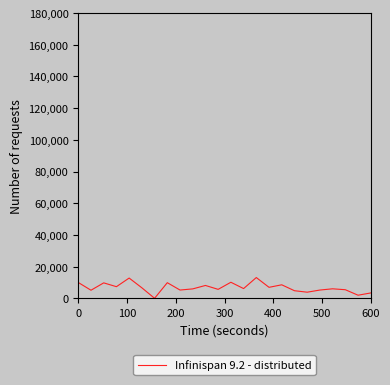

What is the maximum value shown in the chart?

13105